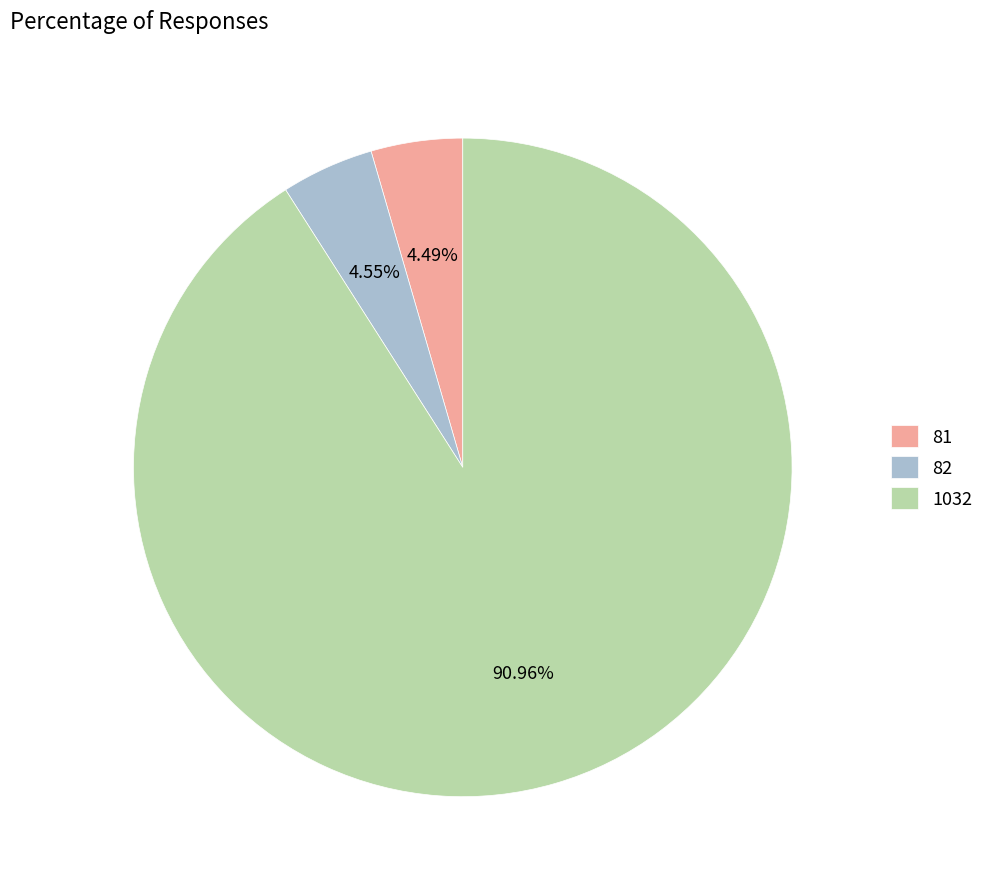

What is the total percentage of 81 and 82?

9.0%